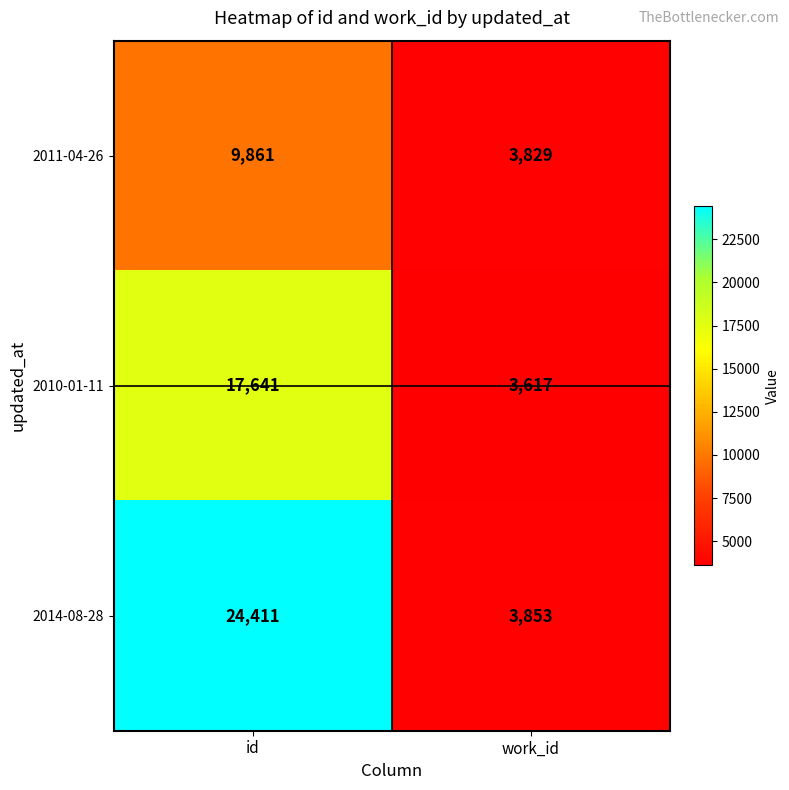

Which label corresponds to the largest value in the chart?

id